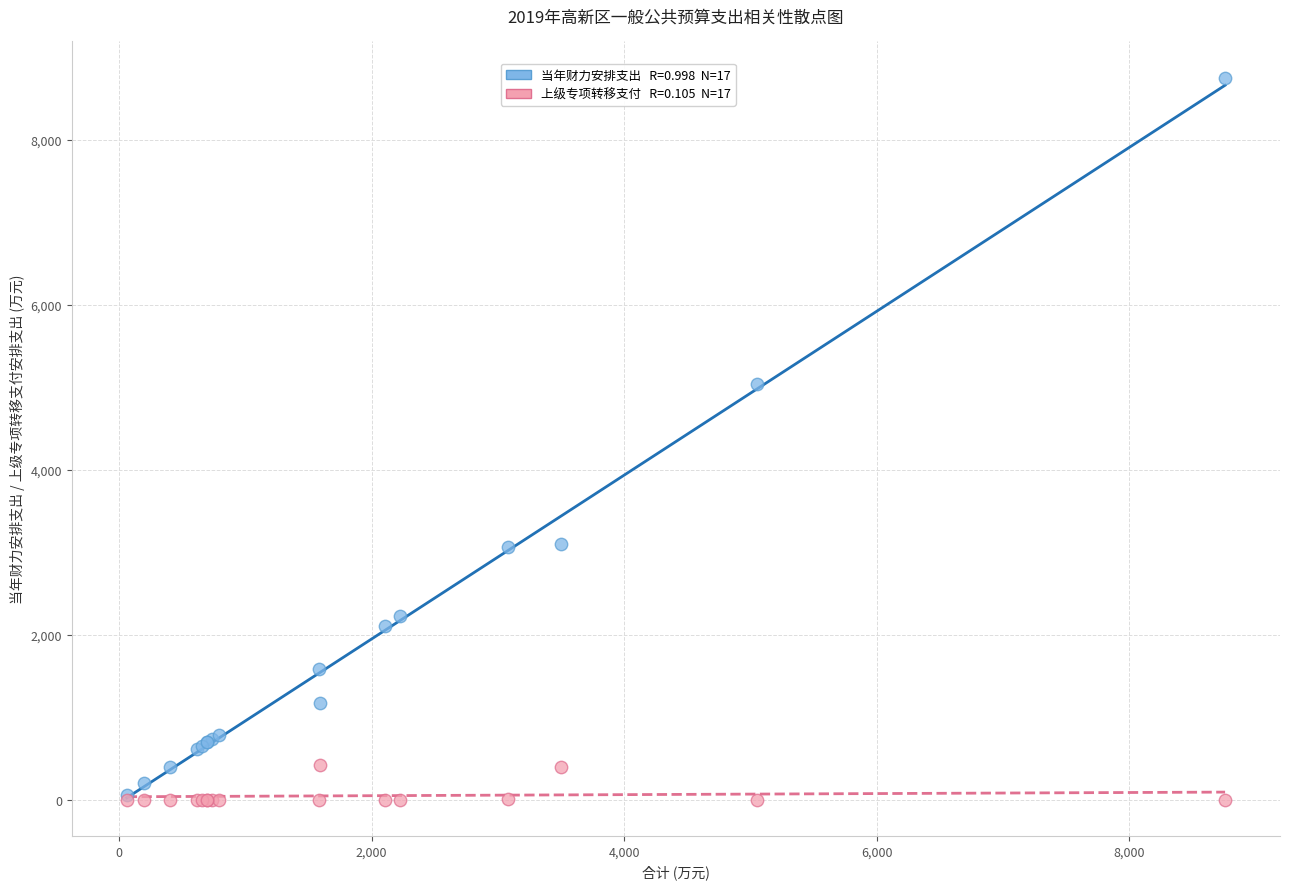

Across all series, what Y value is closest to 4378?

5047